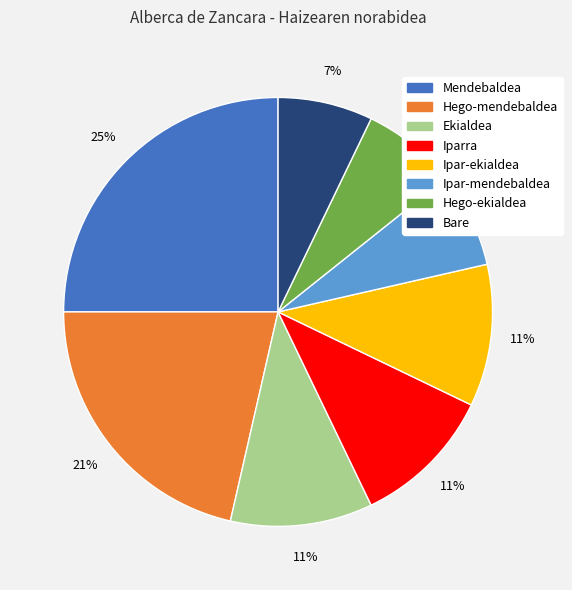

Is there a majority slice in this chart?

No